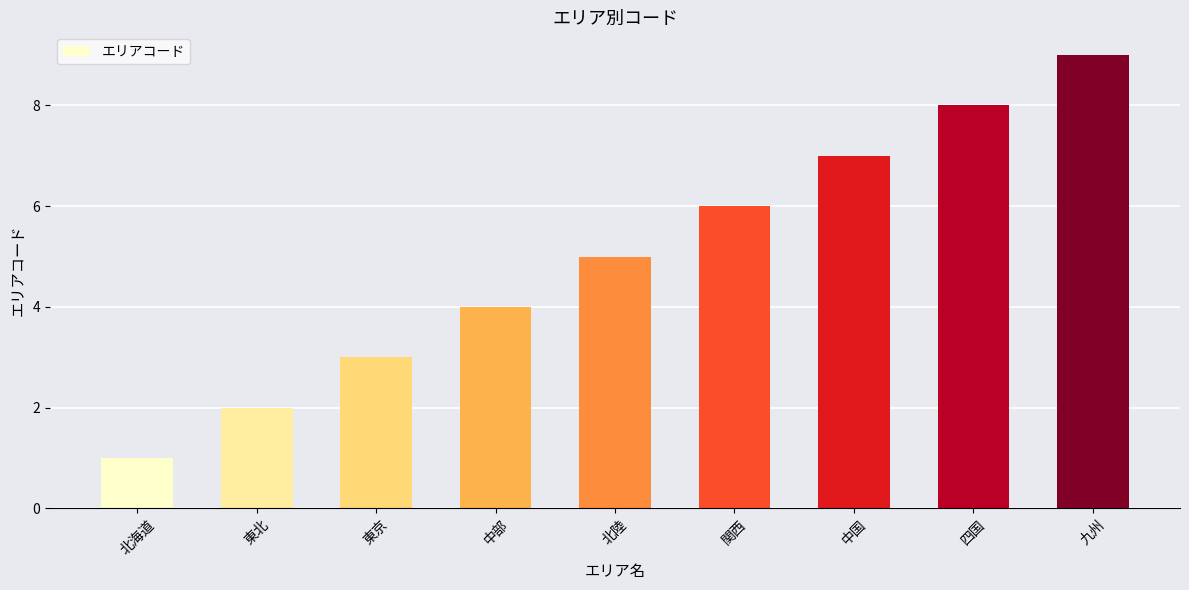

Rank the categories by value from highest to lowest.

九州, 四国, 中国, 関西, 北陸, 中部, 東京, 東北, 北海道